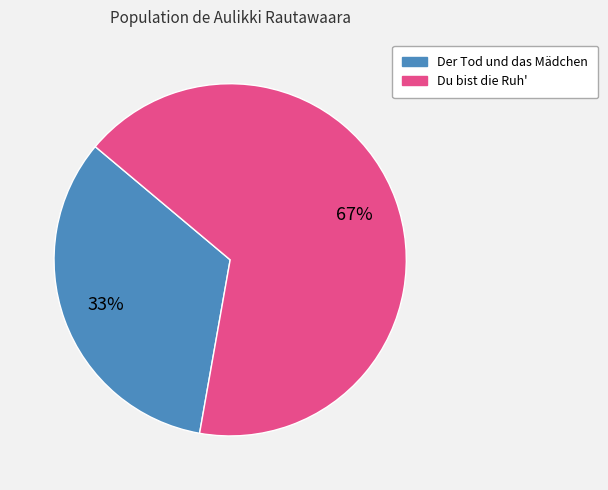

How many segments does this pie chart have?

2